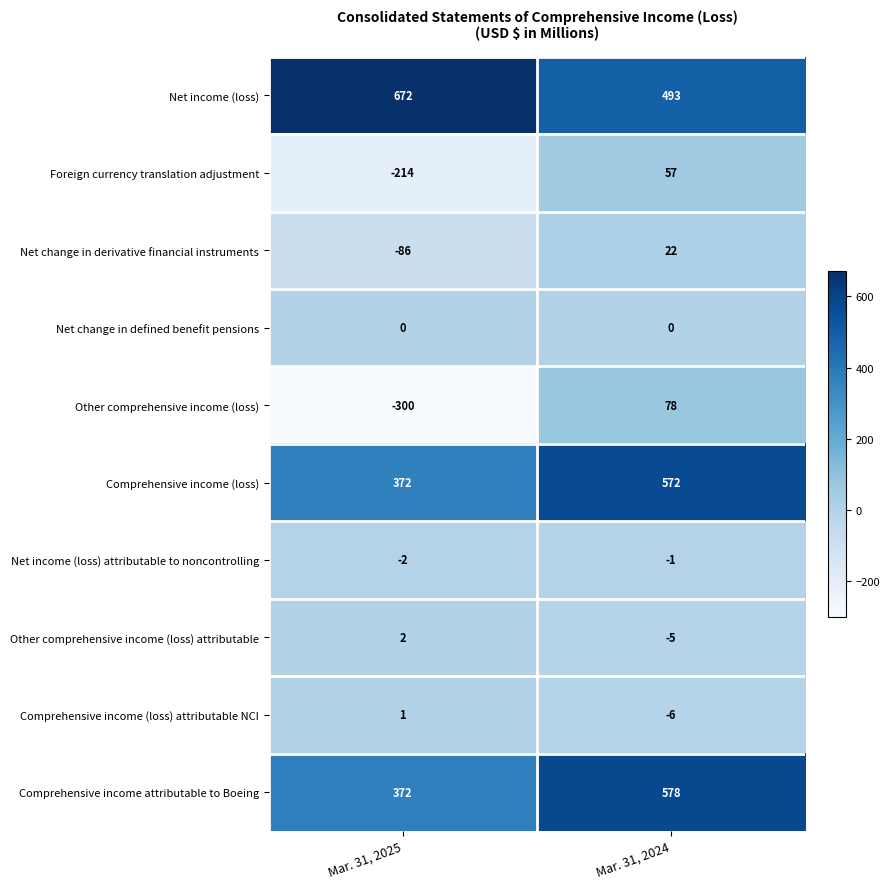

The Net income (loss) series shows 217 at Mar. 31, 2024. True or false?

False